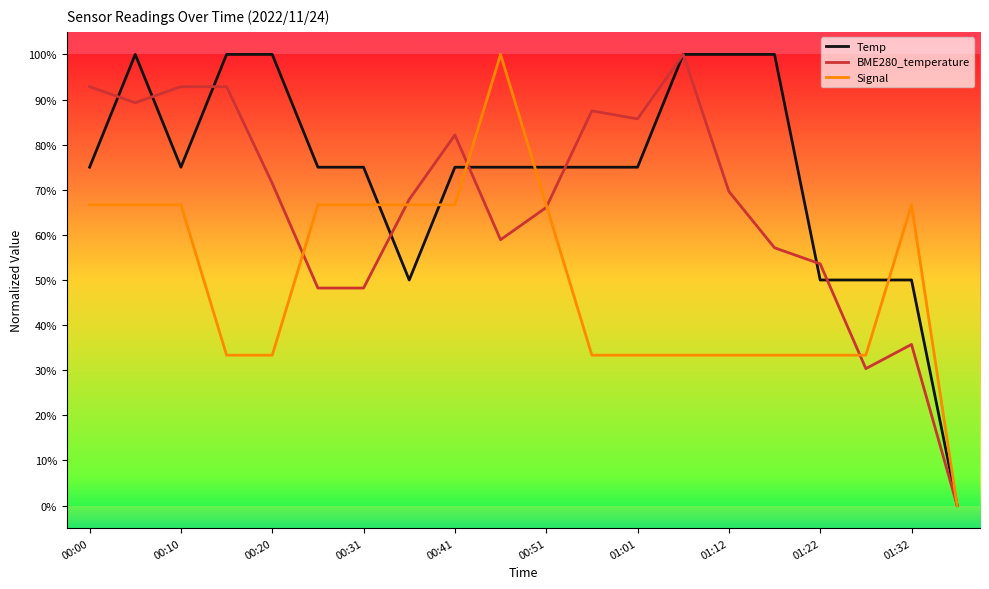

Rank the series by their maximum value, from lowest to highest.

Temp, BME280_temperature, Signal